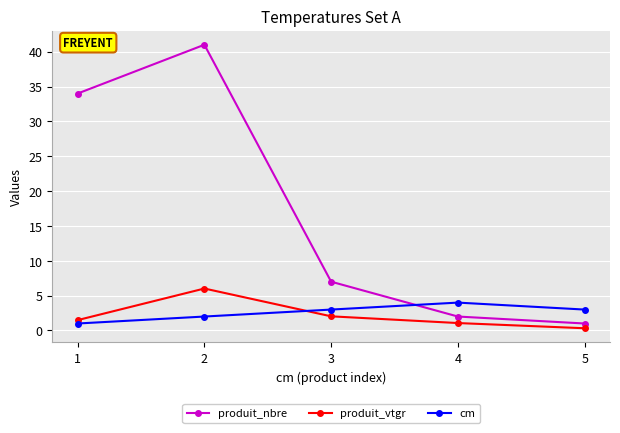

Does the chart have visible grid lines?

Yes